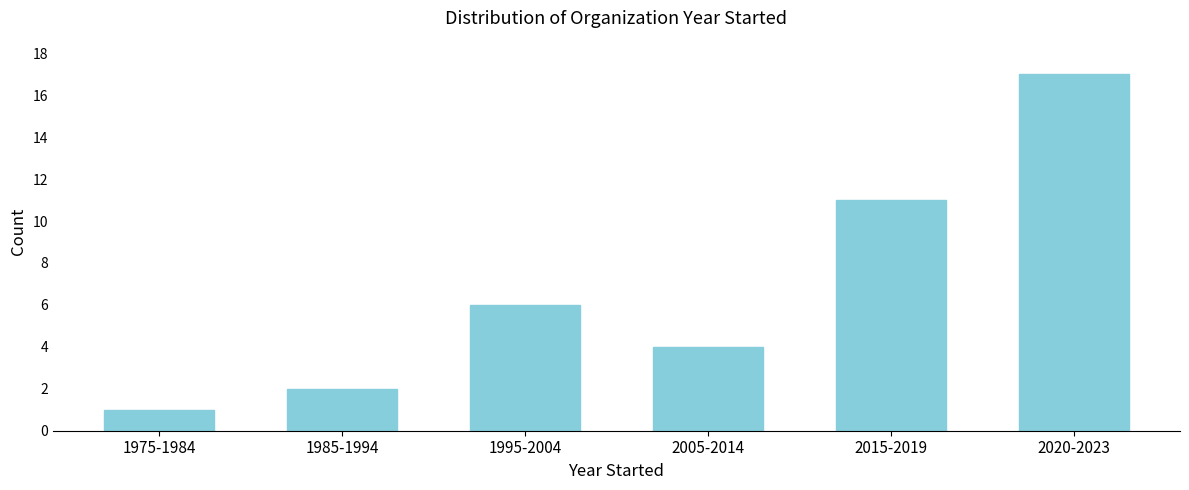

Reading left to right, list all the values displayed in this chart.

1975-1984=1	1985-1994=2	1995-2004=6	2005-2014=4	2015-2019=11	2020-2023=17